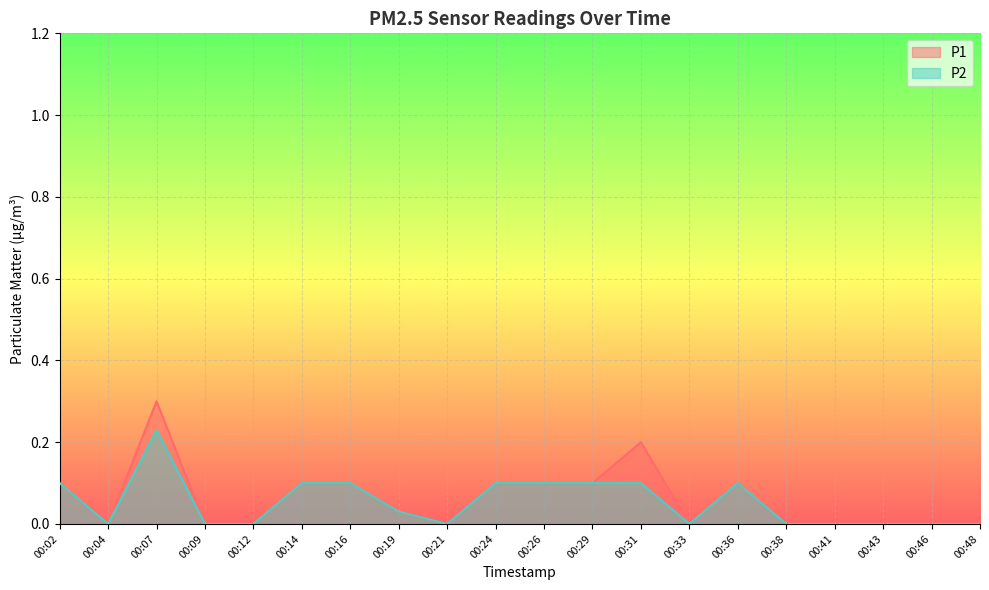

Count the number of data series in this chart.

2